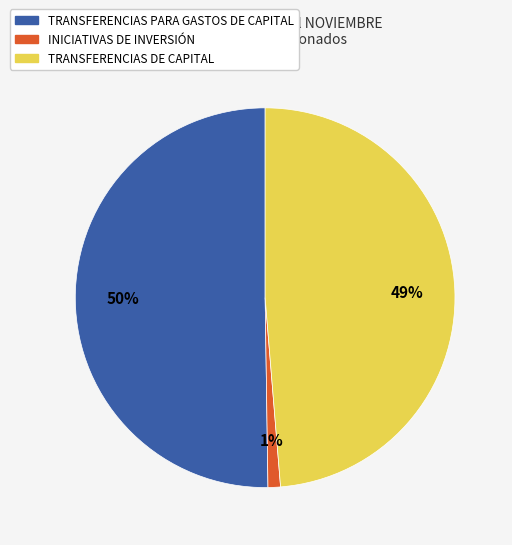

How many segments does this pie chart have?

3